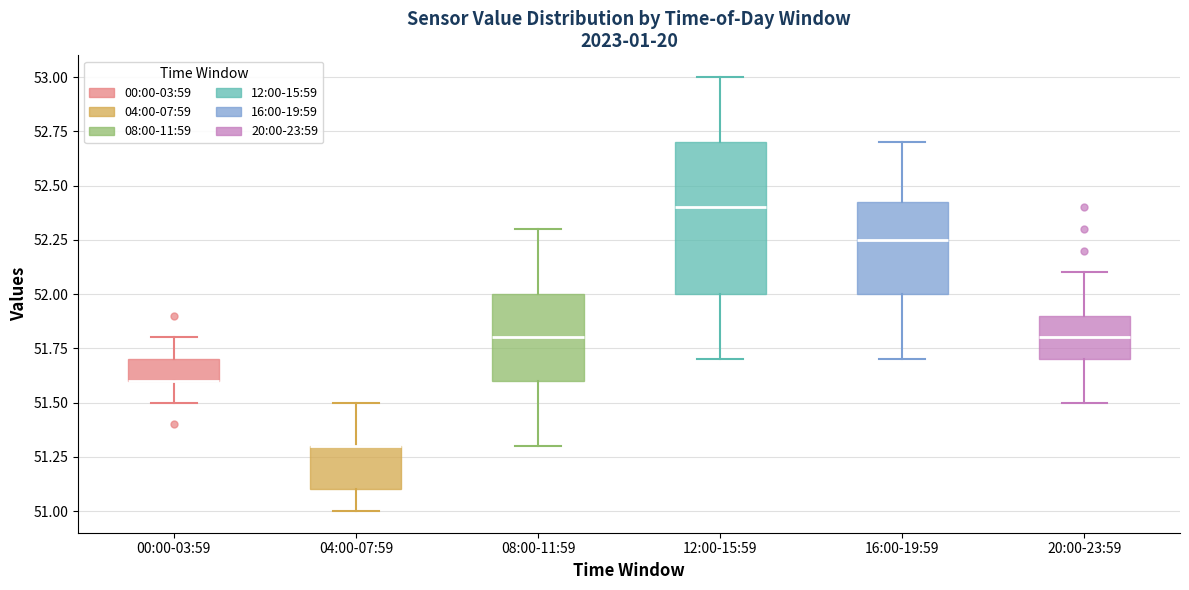

Reading left to right, read every box against the y-axis: the position of its median line, the range the box covers, and the ends of its whiskers. The values are not printed on the chart, so give them approximately, as read against the axis.

00:00-03:59: median 51.60 (drawn on the box's lower edge), box 51.60 to 51.70, whiskers 51.50 to 51.80
04:00-07:59: median 51.30 (drawn on the box's upper edge), box 51.10 to 51.30, whiskers 51.00 to 51.50
08:00-11:59: median 51.80, box 51.60 to 52.00, whiskers 51.30 to 52.30
12:00-15:59: median 52.40, box 52.00 to 52.70, whiskers 51.70 to 53.00
16:00-19:59: median 52.25, box 52.00 to 52.45, whiskers 51.70 to 52.70
20:00-23:59: median 51.80, box 51.70 to 51.90, whiskers 51.50 to 52.10